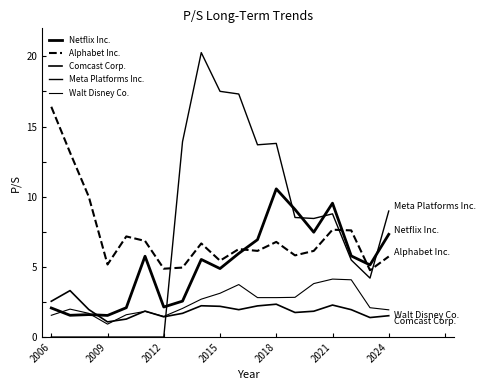

Is this an area chart (filled region under the line)?

No